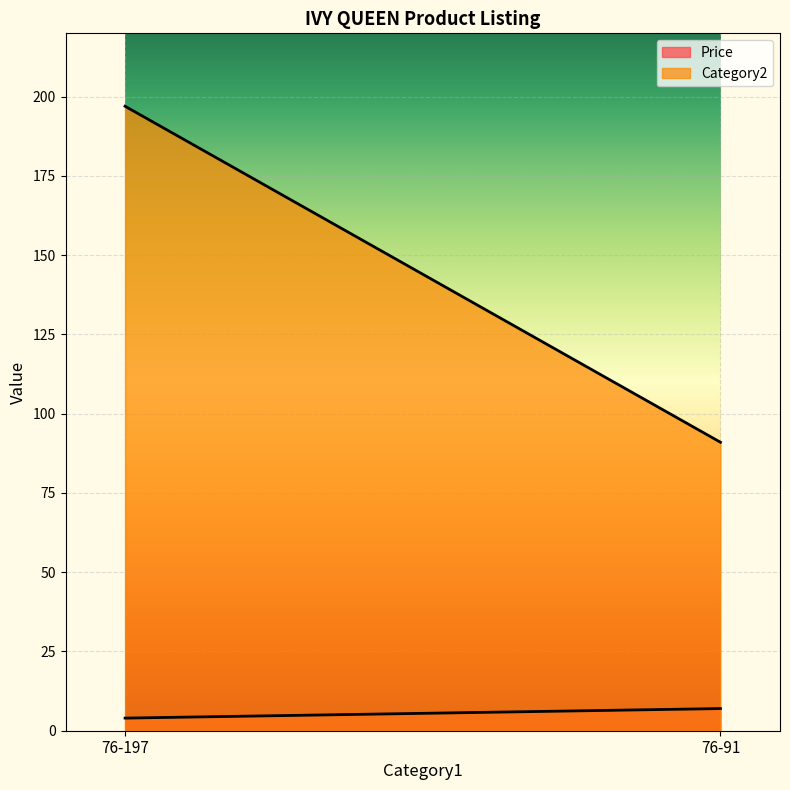

At which category does the chart reach its peak across all series?

76-197